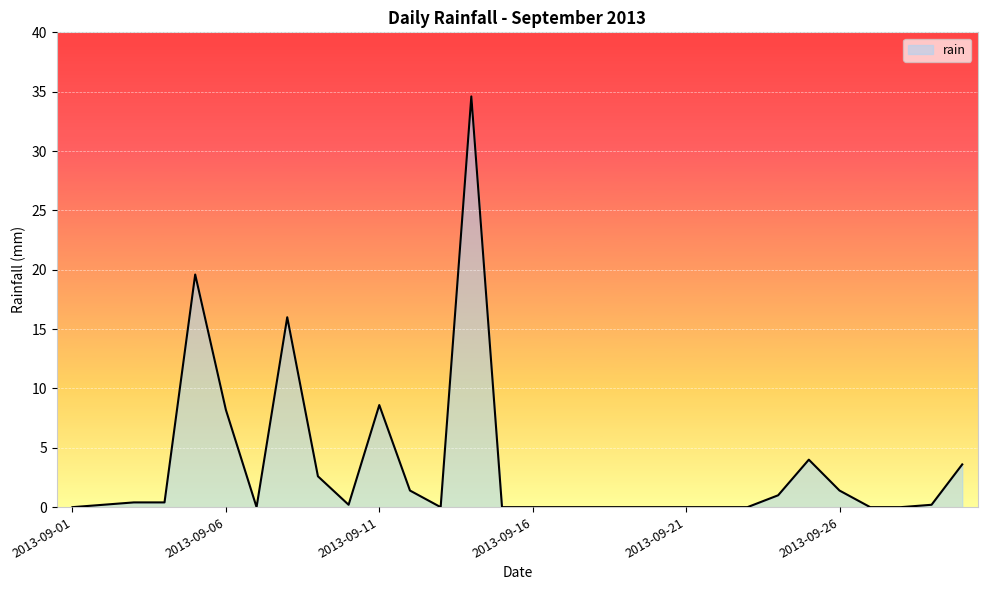

True or false: the data has more than 2 interior local peaks.

True